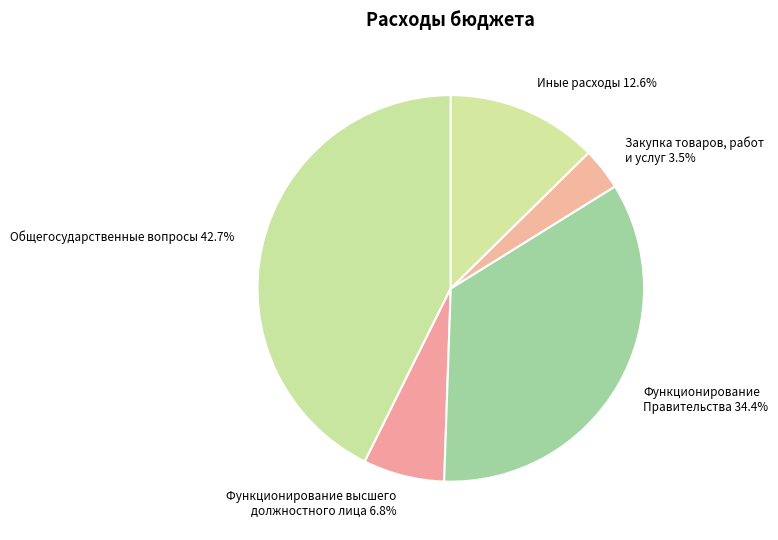

Count the number of slices in the pie.

5